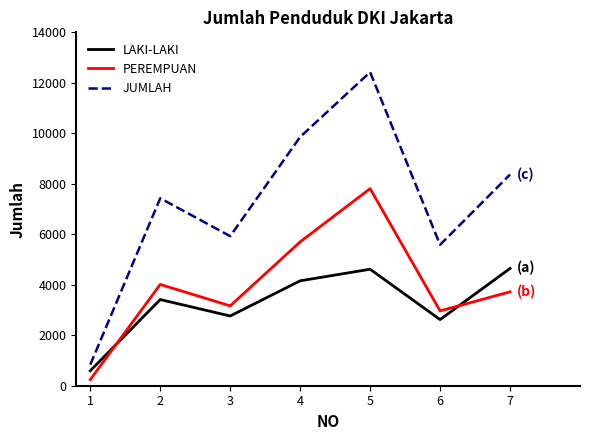

What is the highest value of the PEREMPUAN series?

7808